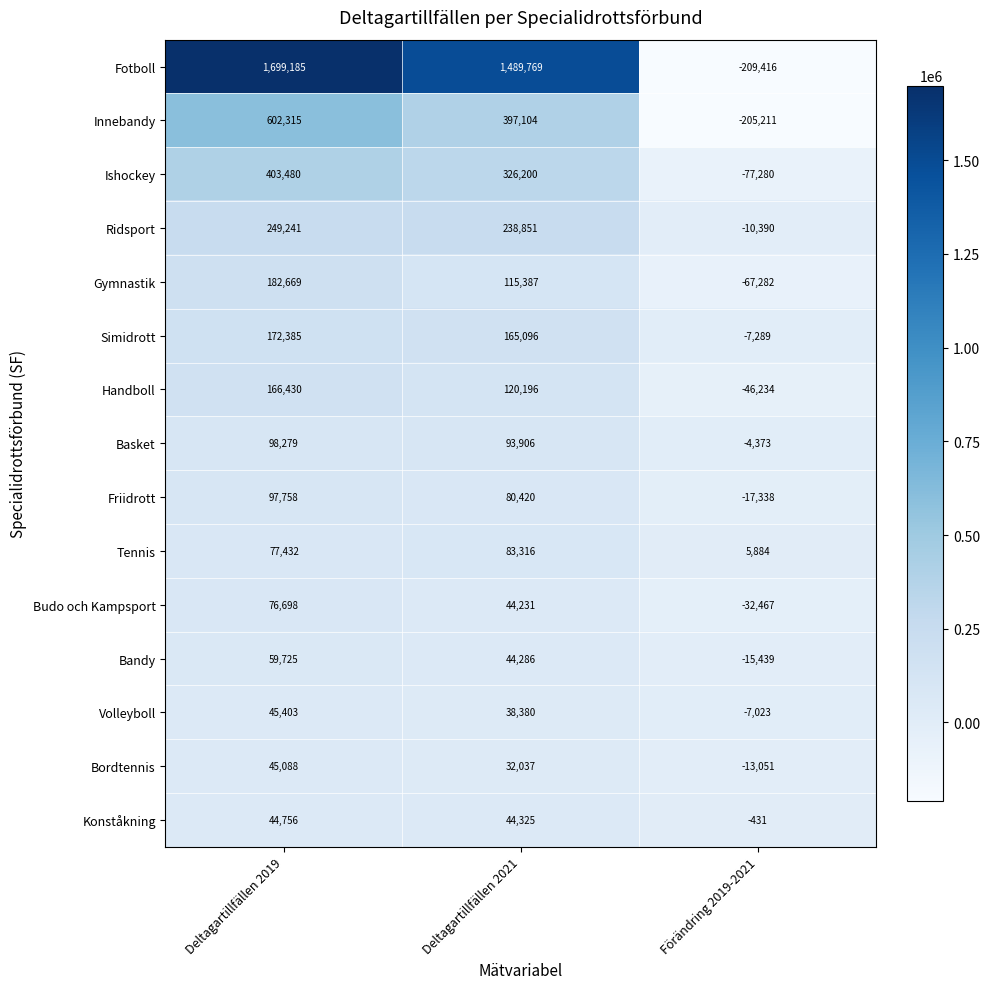

The value of Basket at Förändring 2019-2021 is -1212. True or false?

False